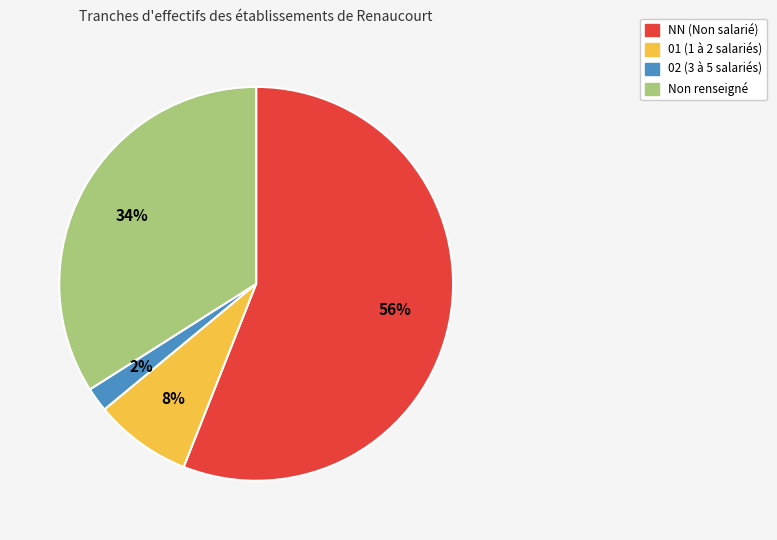

Is there a majority slice in this chart?

Yes